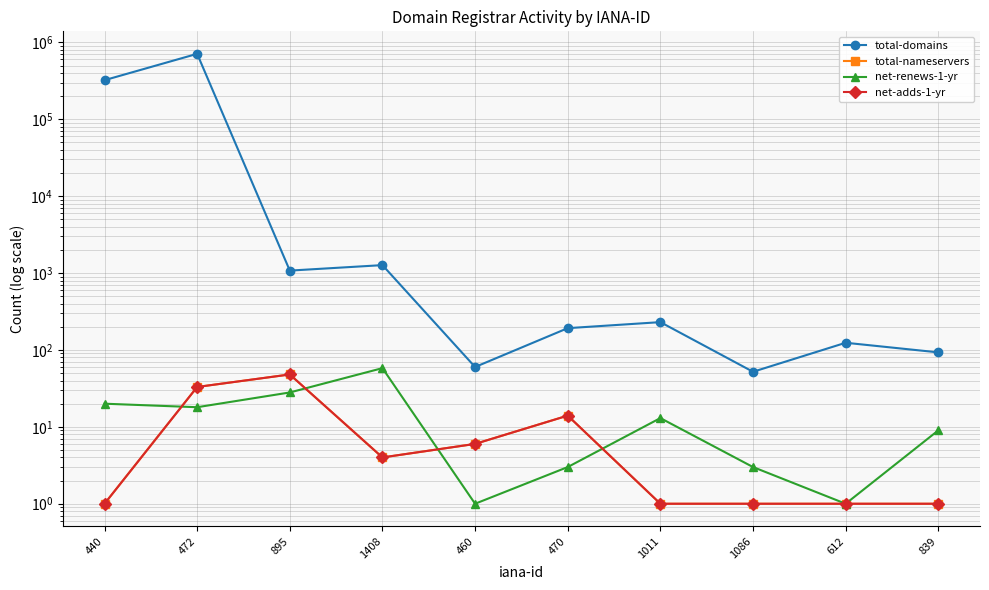

The total-nameservers series shows 33 at 472. True or false?

True